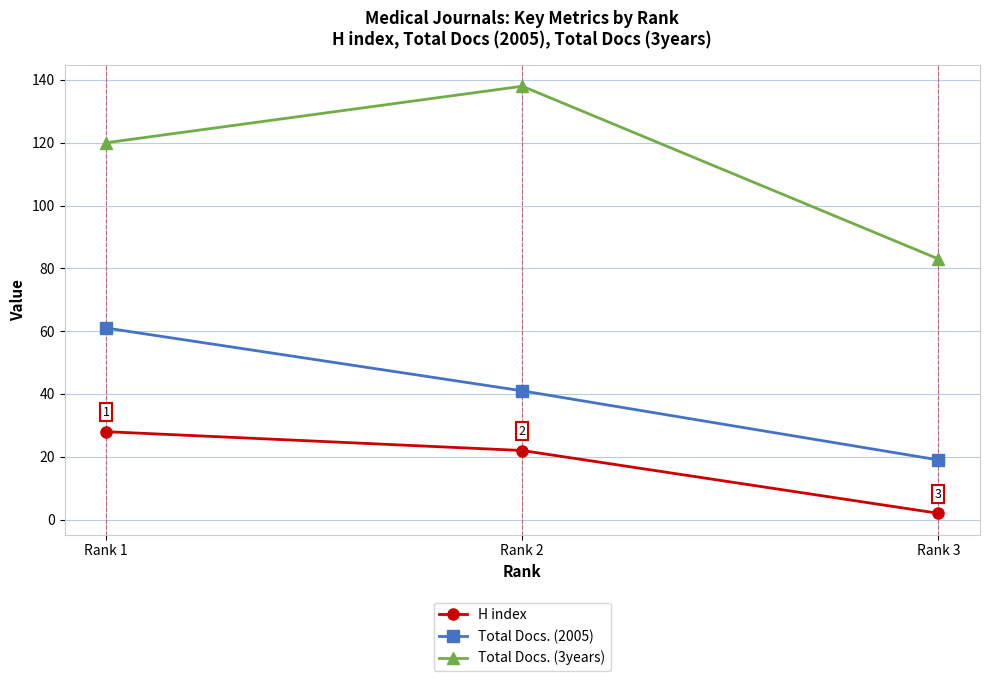

Which series has the largest range (max minus min)?

Total Docs. (3years)